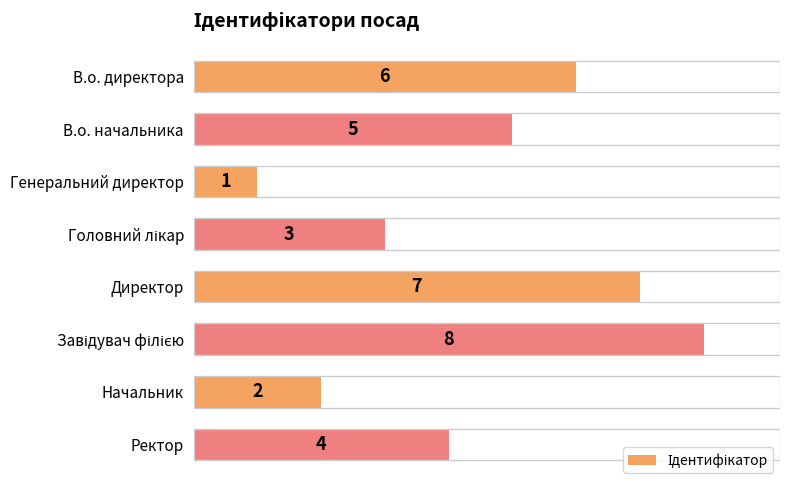

Is it true that the value at В.о. директора is 6?

True